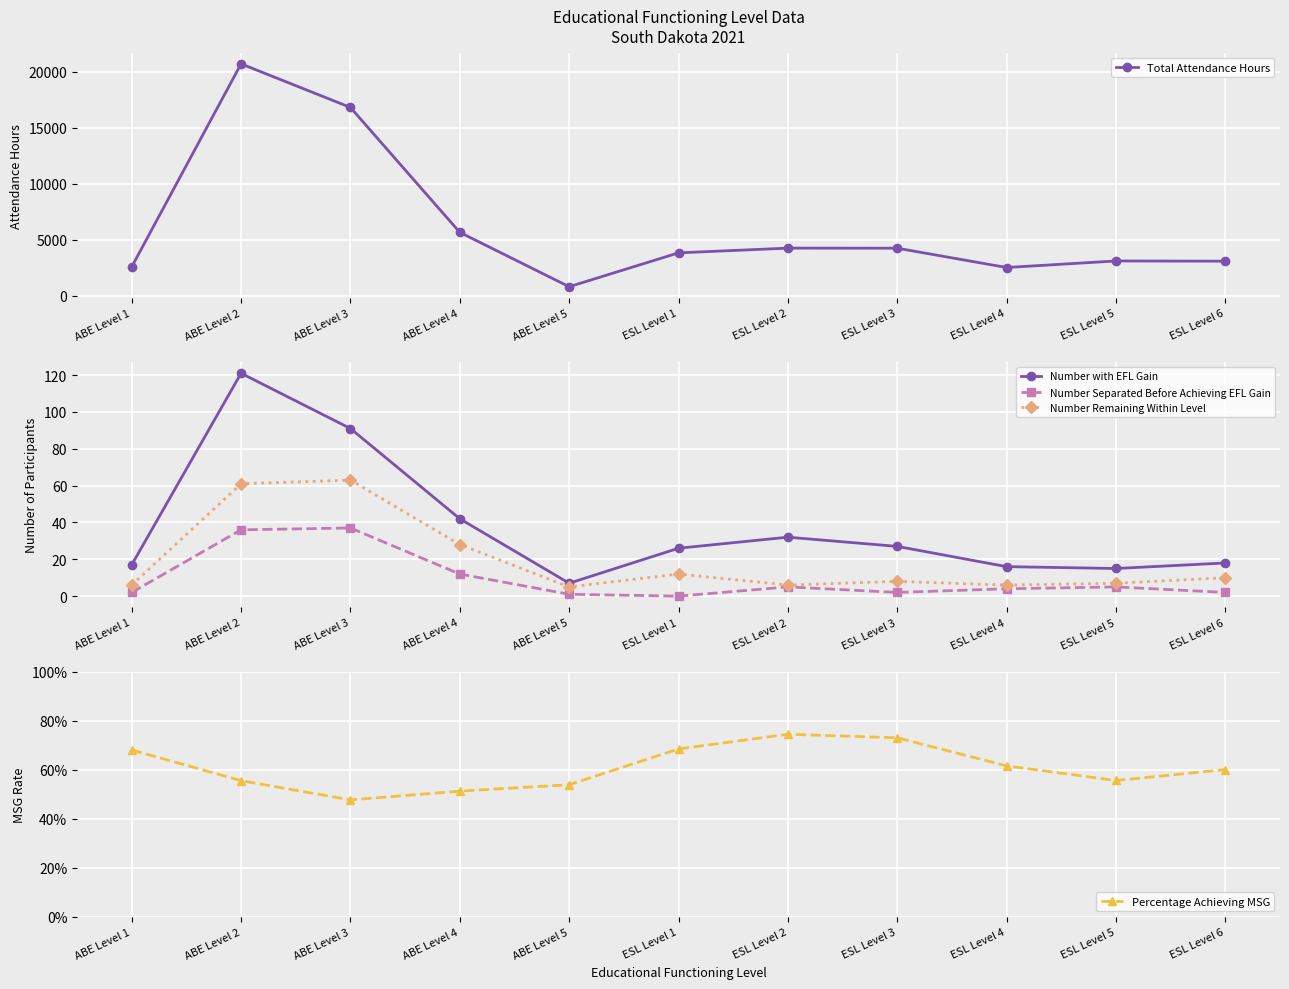

How many interior local valleys does the Number Separated Before Achieving EFL Gain series have?

2